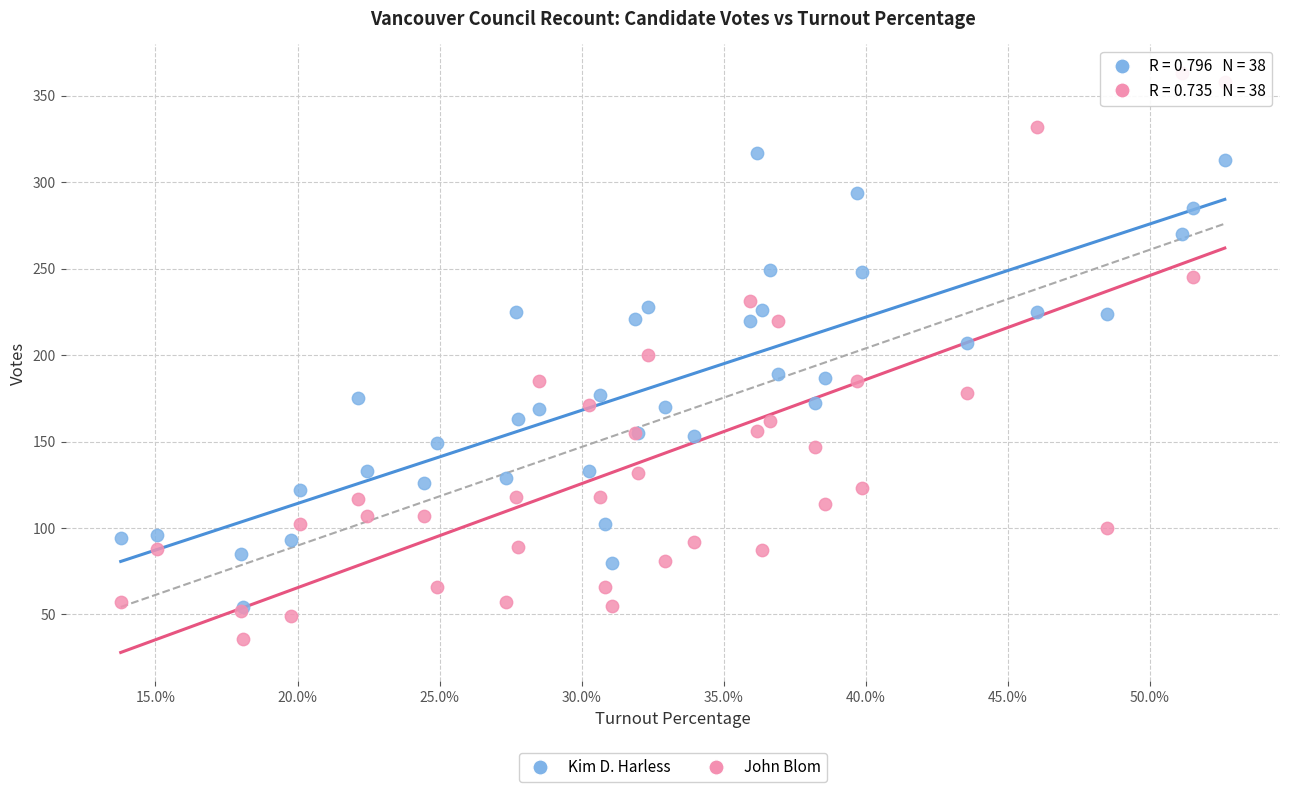

Which series has the largest Y range (max minus min)?

John Blom